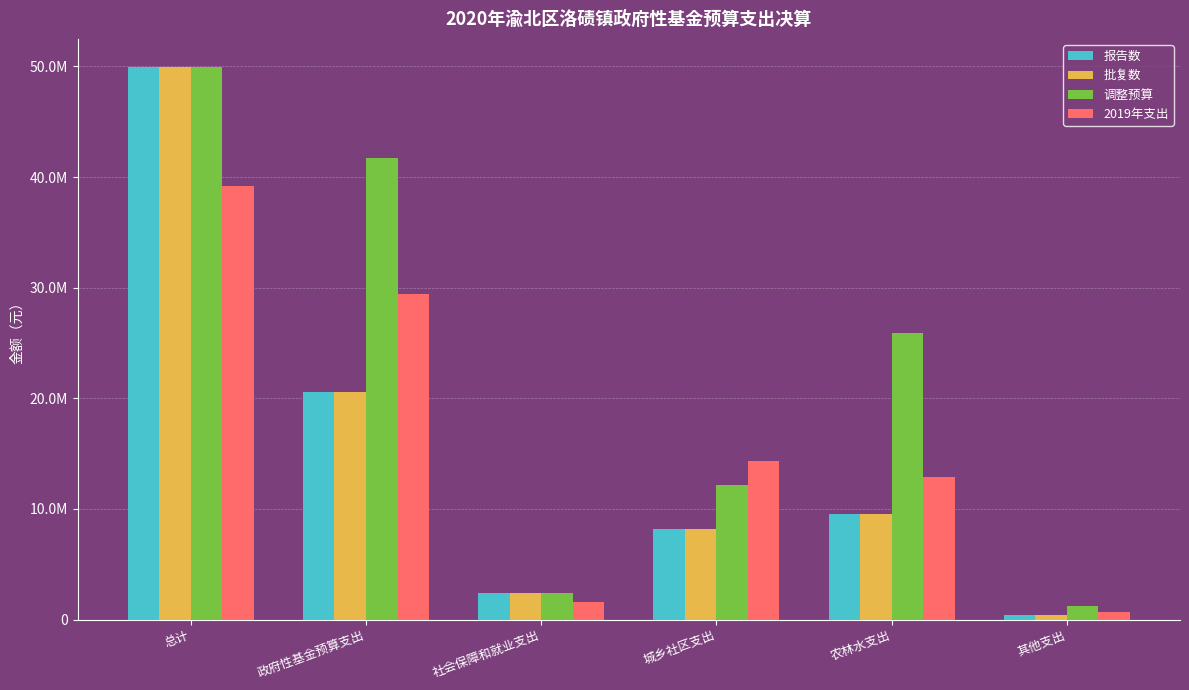

Reading right to left, what are all the values shown in this chart?

报告数: 其他支出=373820.0	农林水支出=9552304.8	城乡社区支出=8197872.0	社会保障和就业支出=2430912.2	政府性基金预算支出=20554909.0	总计=49993107.2
批复数: 其他支出=373820.0	农林水支出=9552304.8	城乡社区支出=8197872.0	社会保障和就业支出=2430912.2	政府性基金预算支出=20554909.0	总计=49993107.2
调整预算: 其他支出=1207500.0	农林水支出=25941488.8	城乡社区支出=12127332.0	社会保障和就业支出=2430912.2	政府性基金预算支出=41707233.0	总计=49993107.2
2019年支出: 其他支出=692225.5	农林水支出=12856109.3	城乡社区支出=14364562.9	社会保障和就业支出=1545600.0	政府性基金预算支出=29458497.7	总计=39237280.2